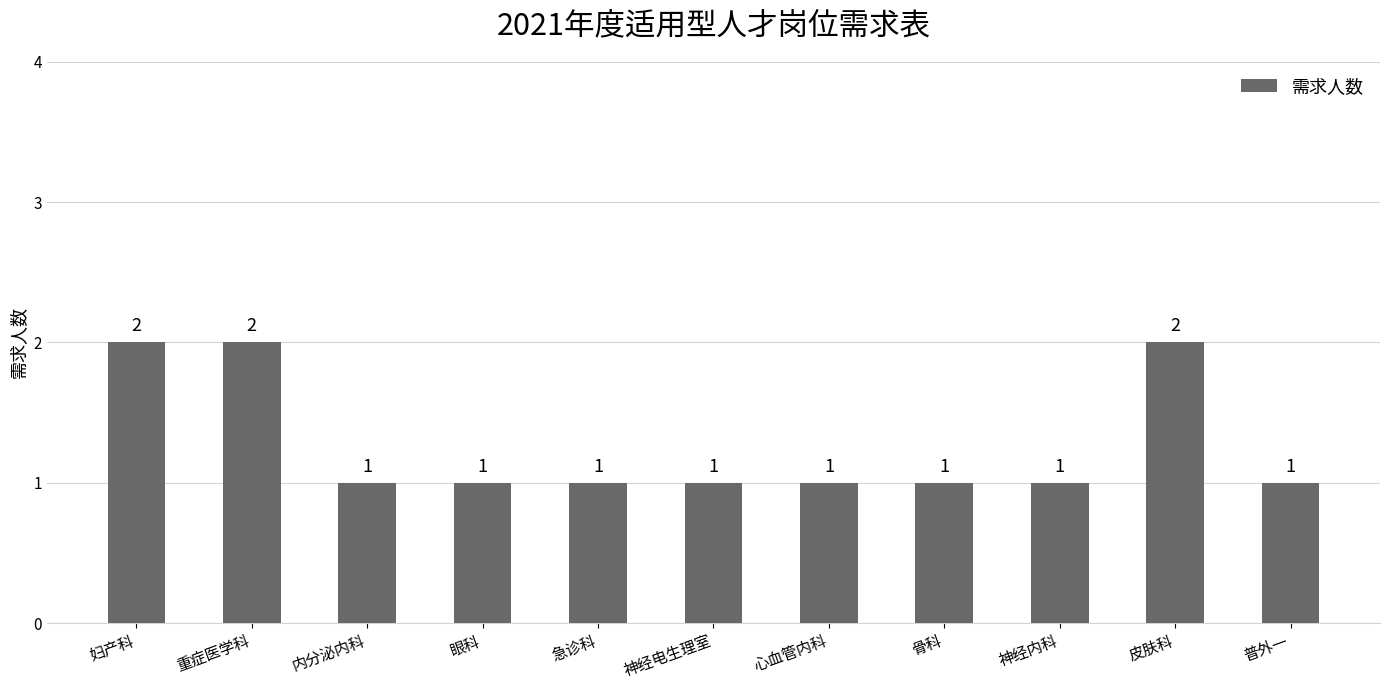

Approximately how many times larger is the value at 眼科 compared to 急诊科?

1.0